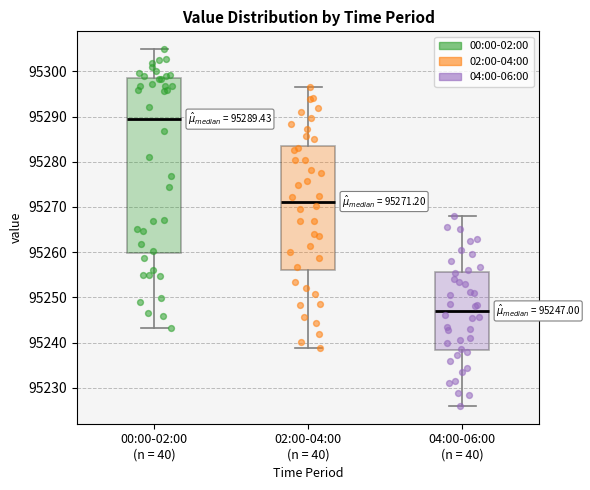

Comparing the boxes themselves (not the whiskers), which one is the tallest?

00:00-02:00 (n = 40)